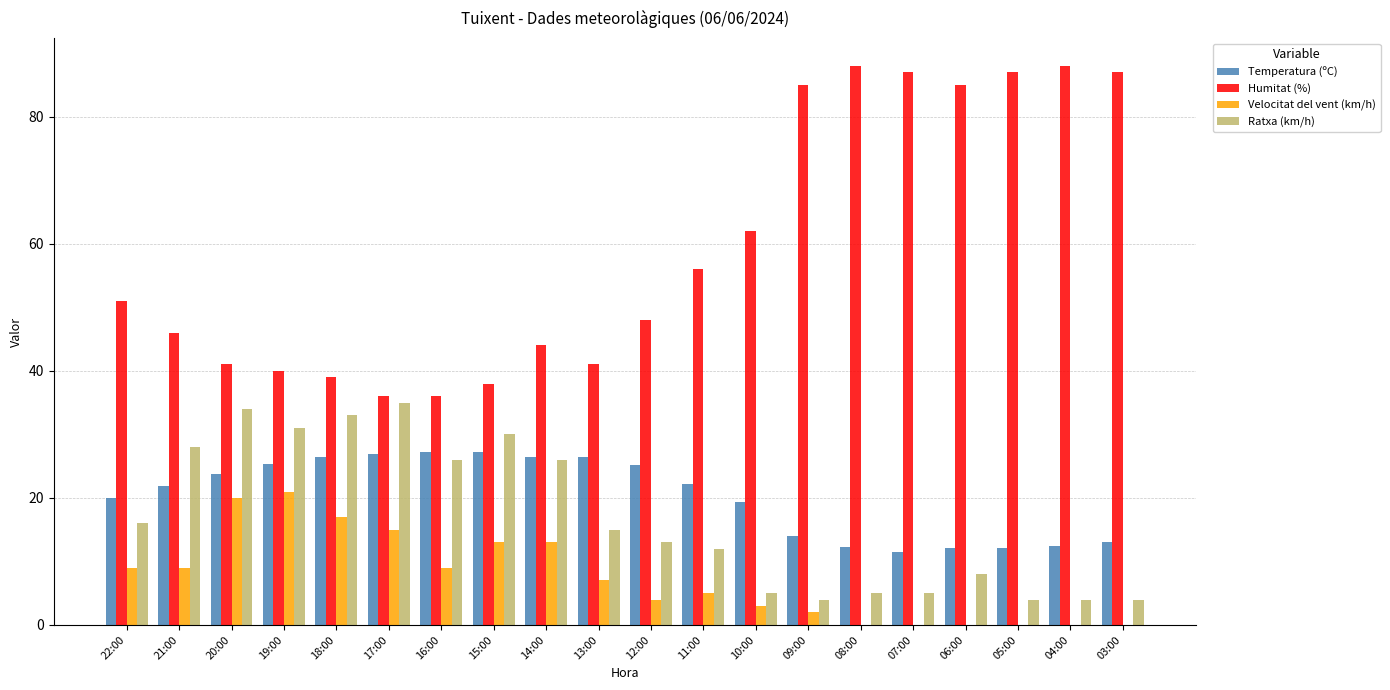

At which label is Ratxa (km/h) closest to 19?

22:00